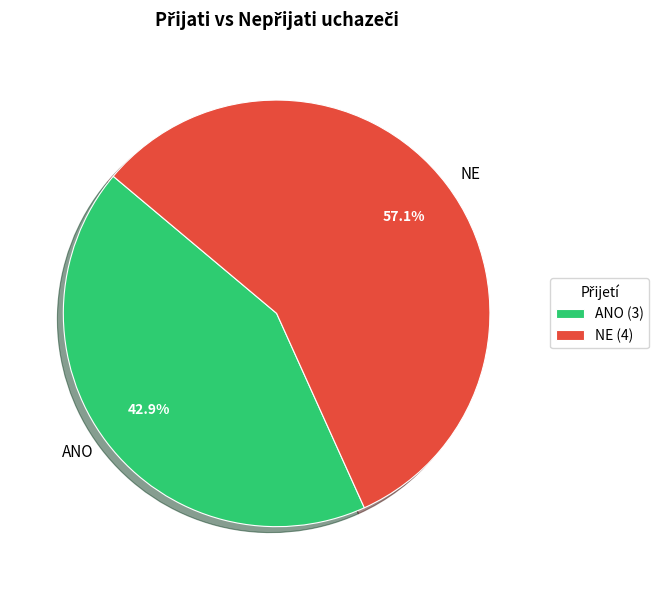

Between ANO and NE, which is larger?

NE